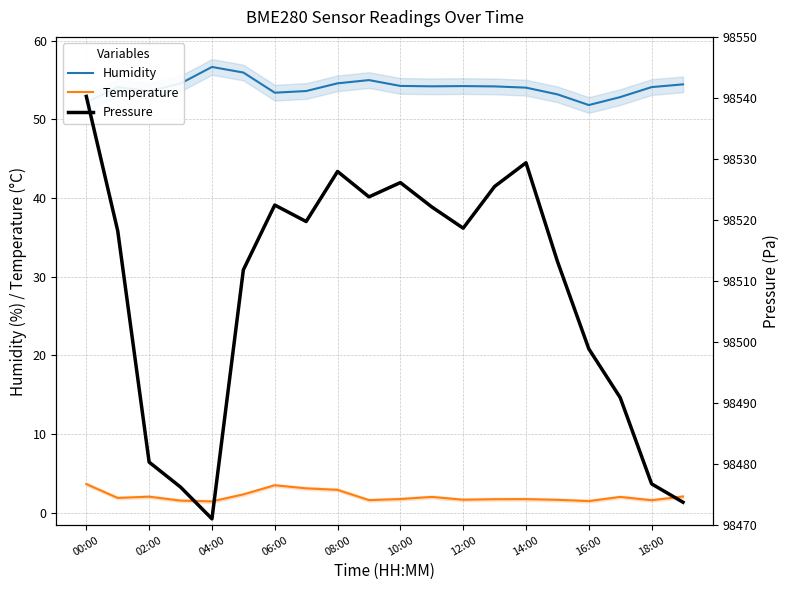

The Temperature series shows 1.6 at 18:00. True or false?

True